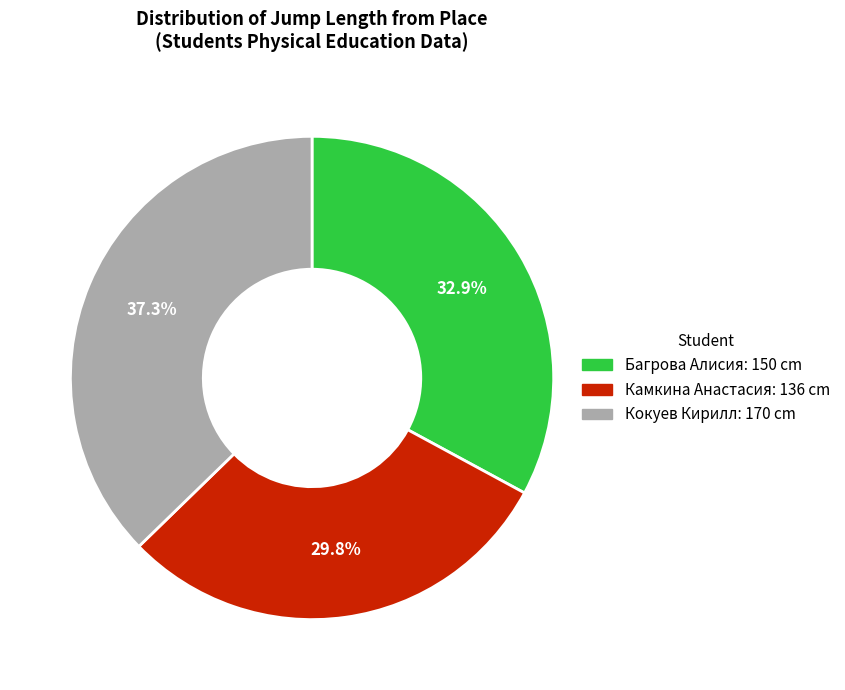

How many segments does this pie chart have?

3